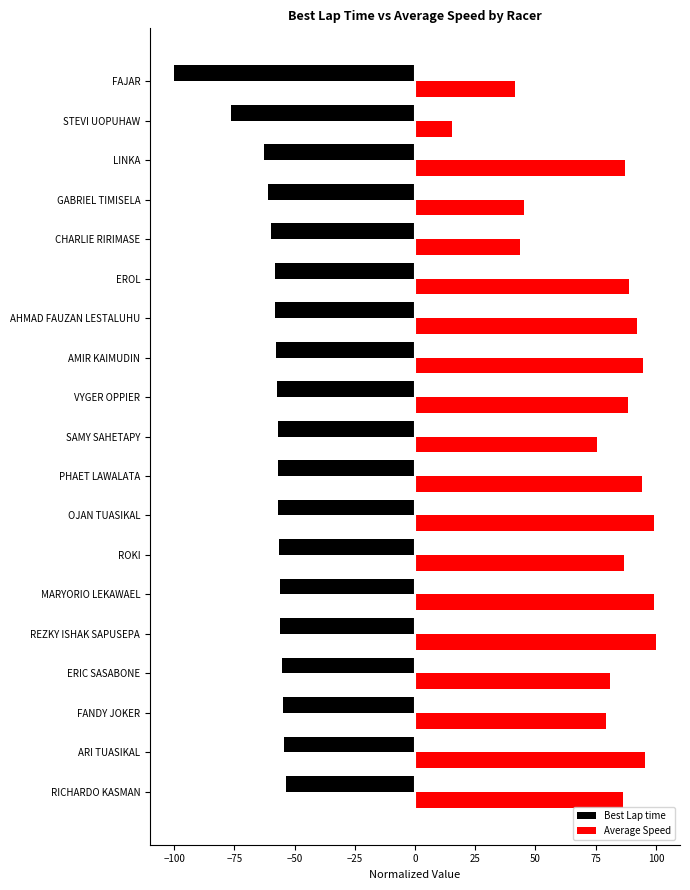

Is the value of Best Lap time at REZKY ISHAK SAPUSEPA greater than the value of Average Speed at EROL?

No